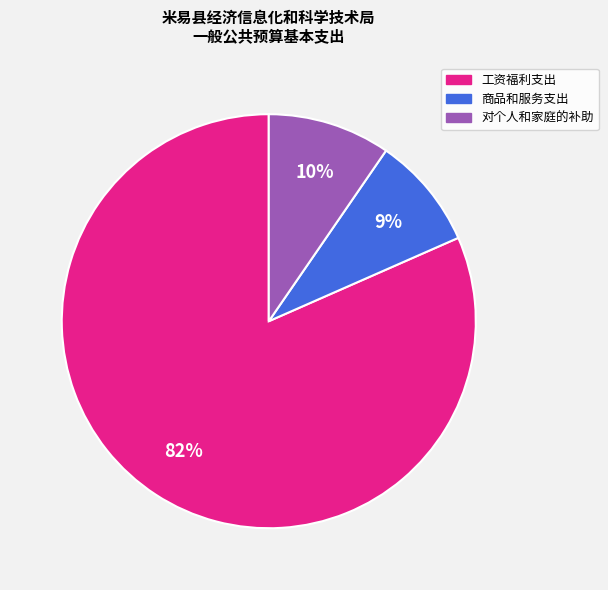

Is there a majority slice in this chart?

Yes